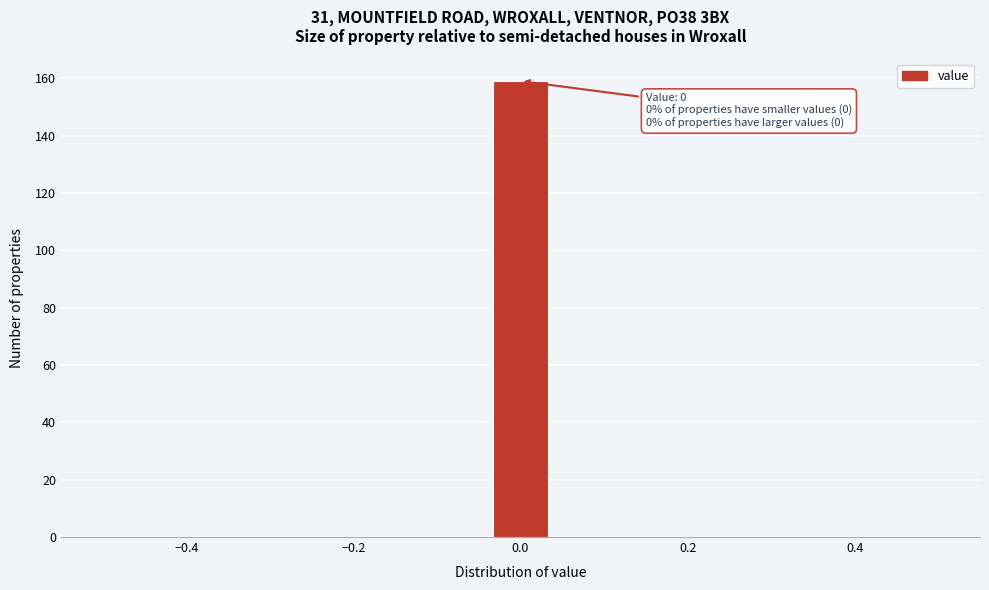

Read against the x-axis, roughly where is the centre of the tallest bar?

0.00